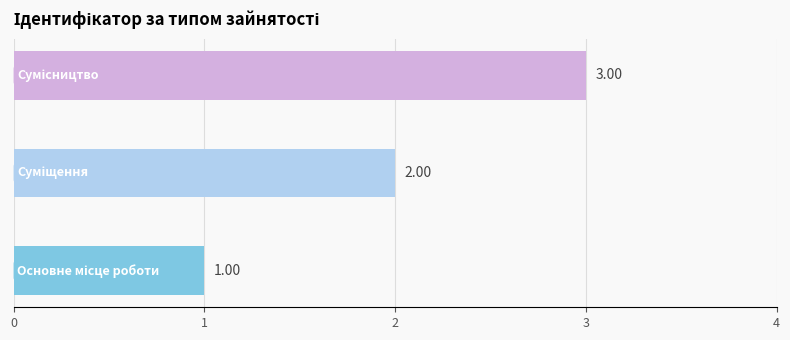

Rank the categories by value from highest to lowest.

2, 1, 0